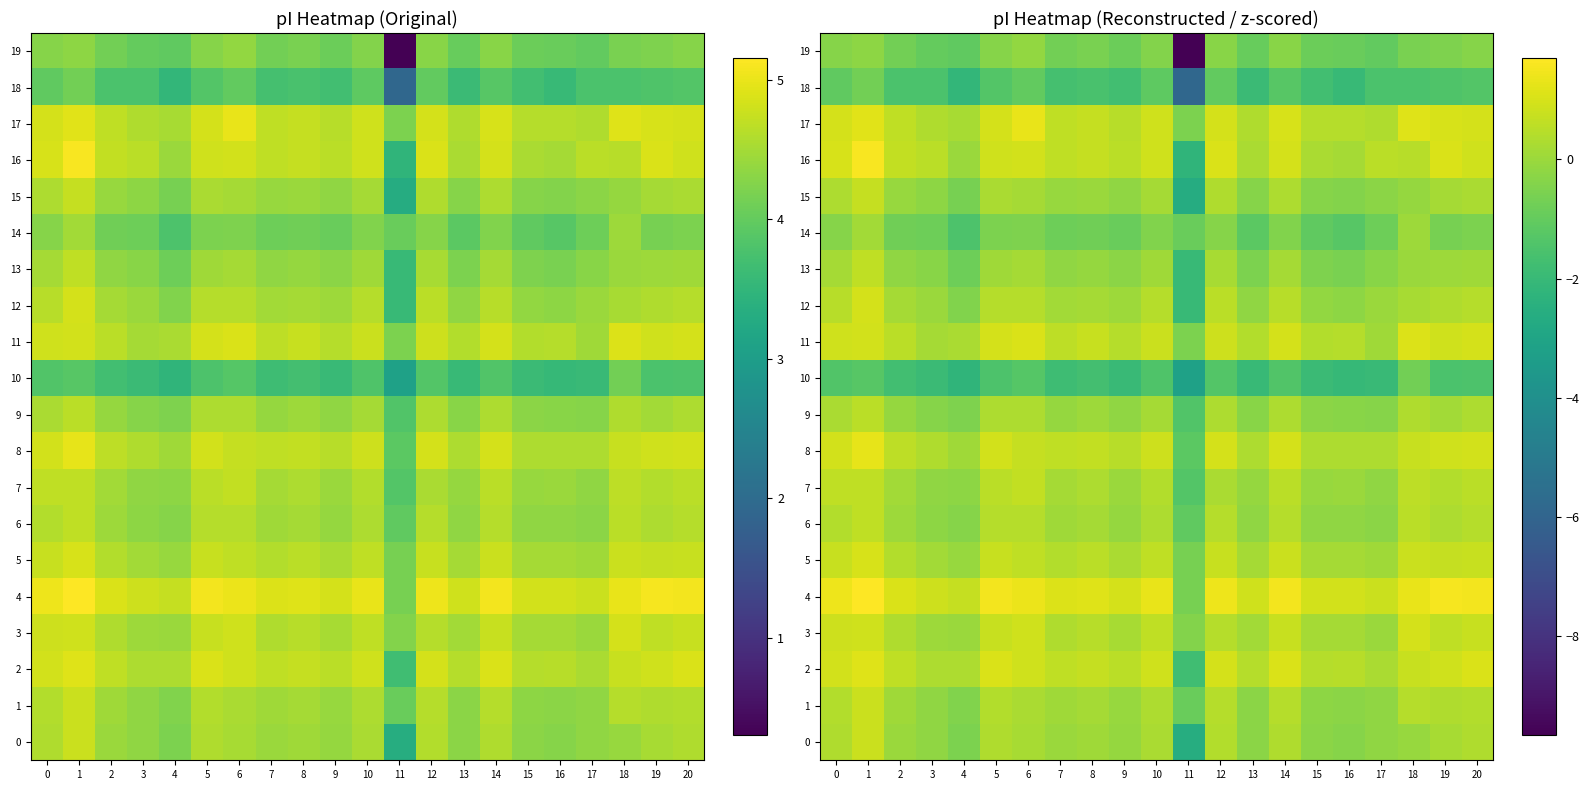

At how many categories does at least one series exceed -3?

21